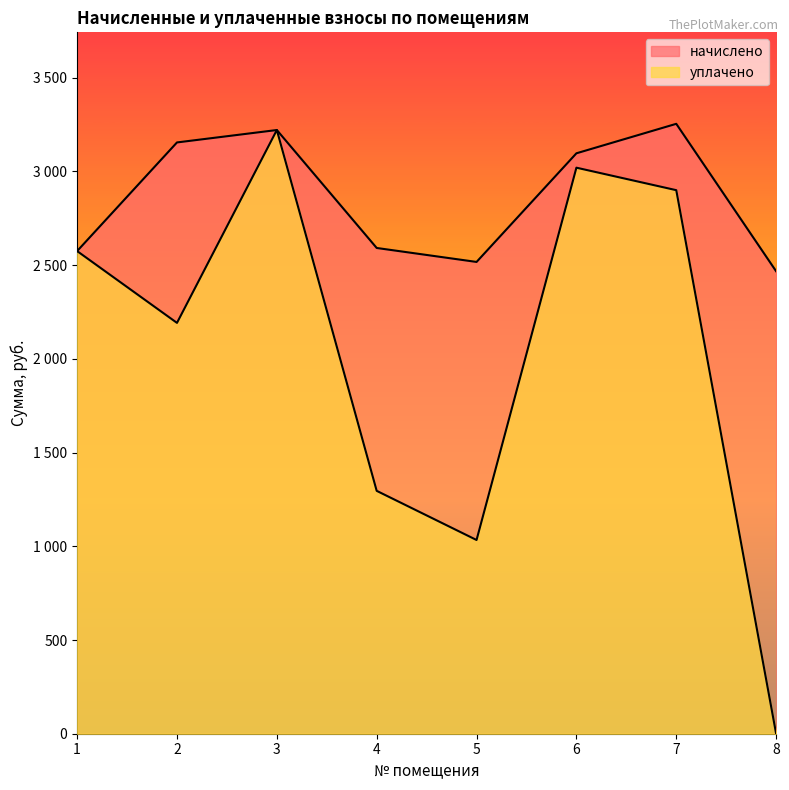

What is the sum of the уплачено values at 7 and 1?

5475.1